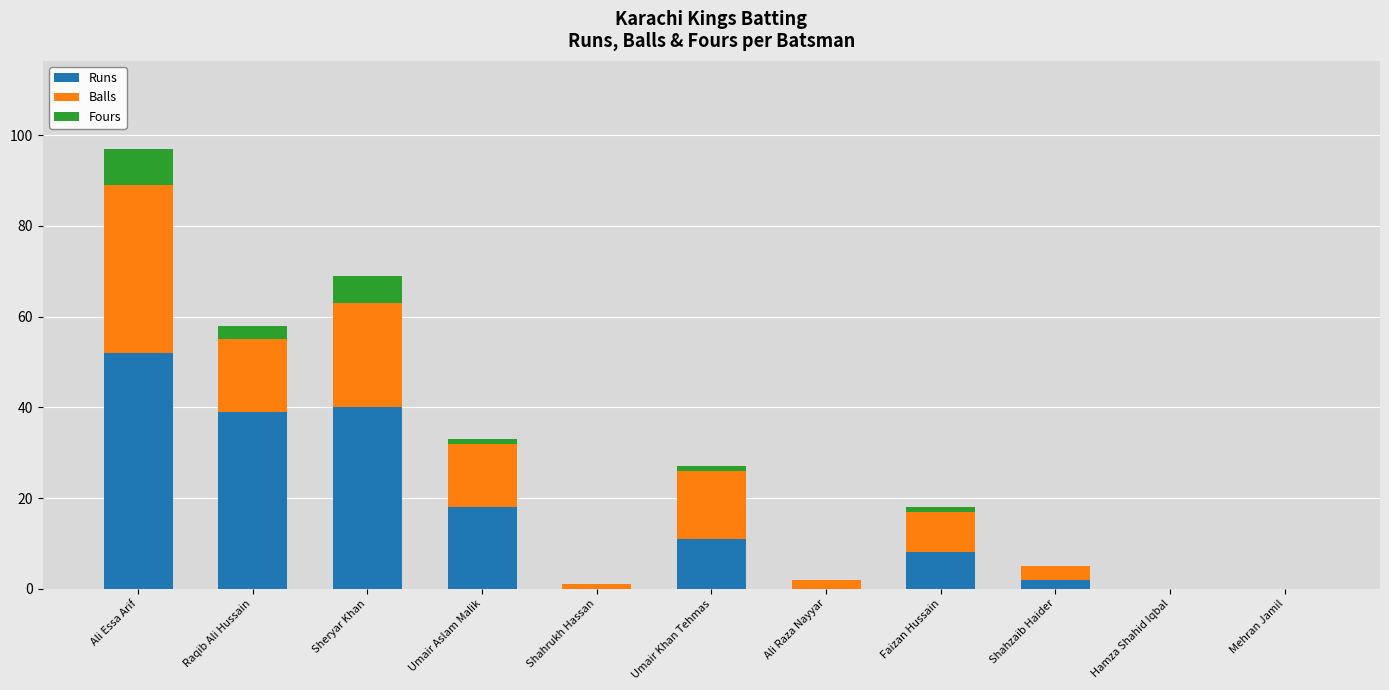

Are the bars grouped side by side (vs. stacked)?

No